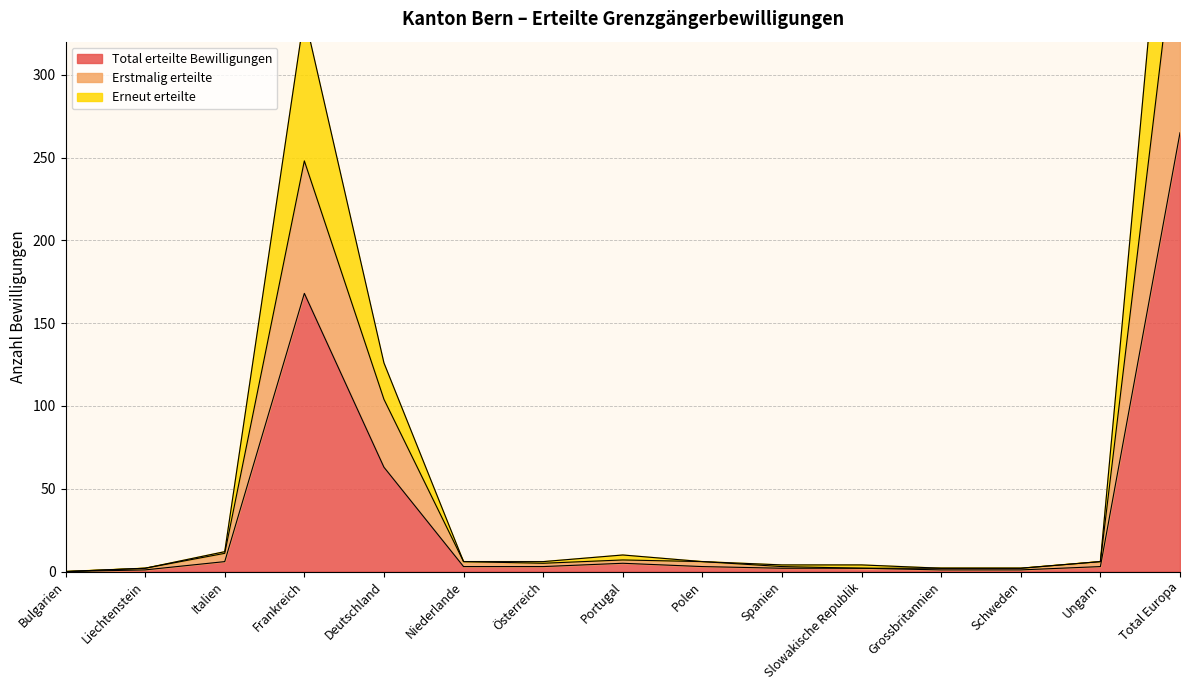

Which label corresponds to the largest value in the chart?

Total Europa